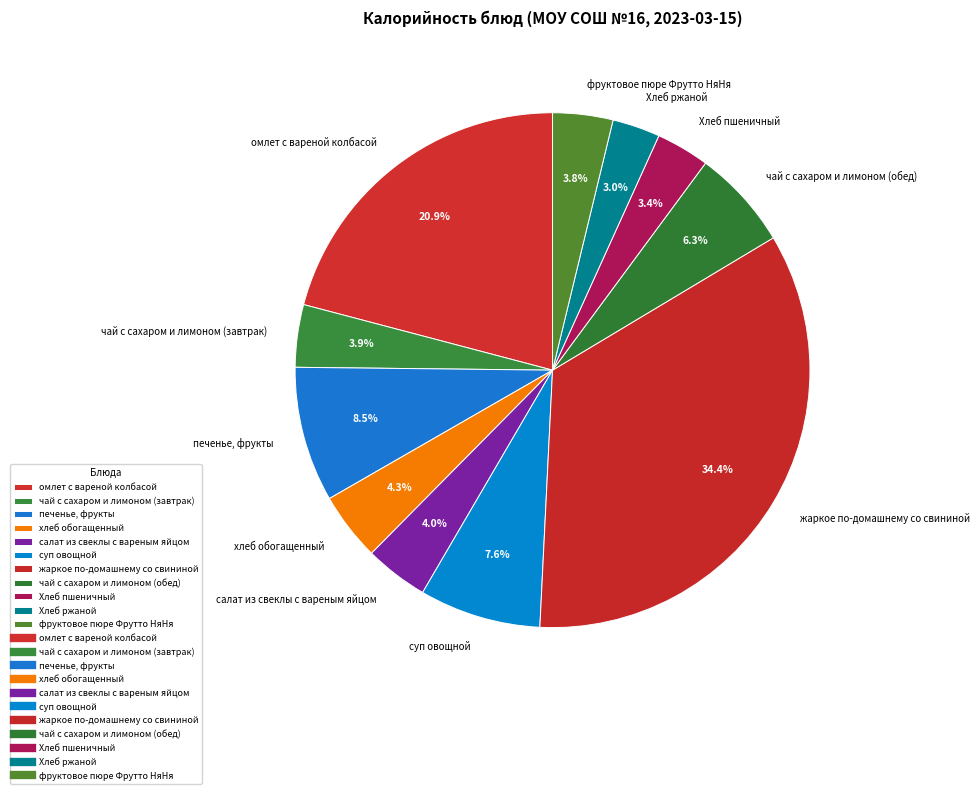

Does суп овощной account for over 50% of the chart?

No